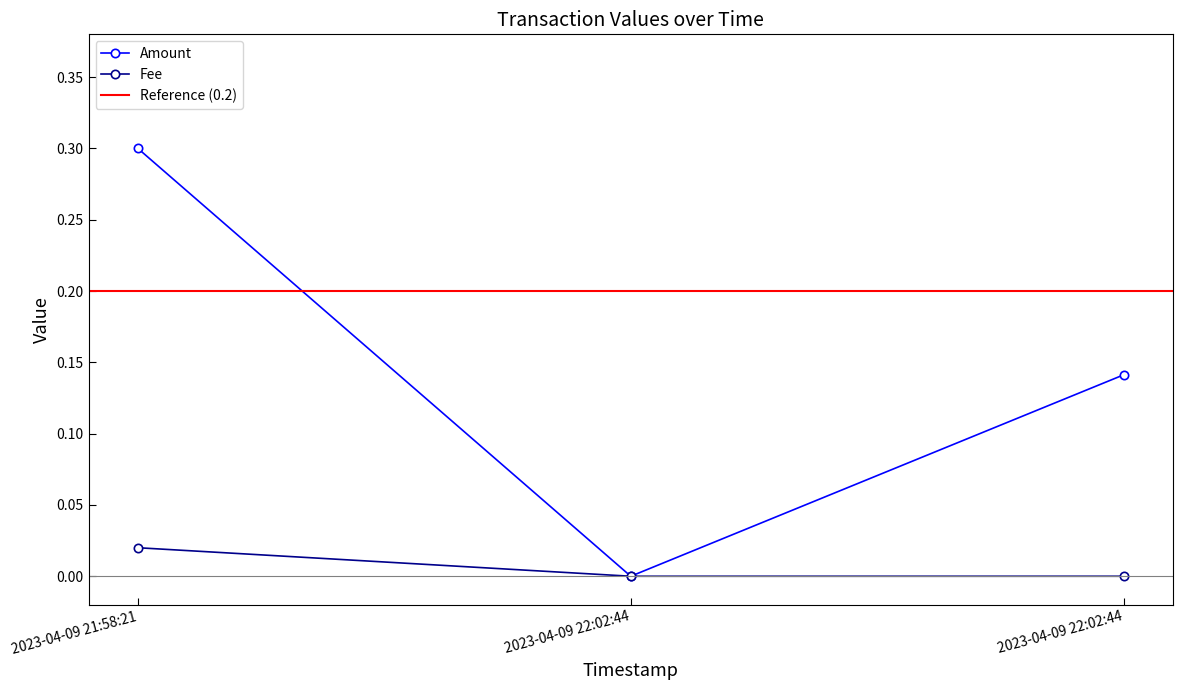

What is the difference between the maximum and minimum values in the Amount series?

0.3